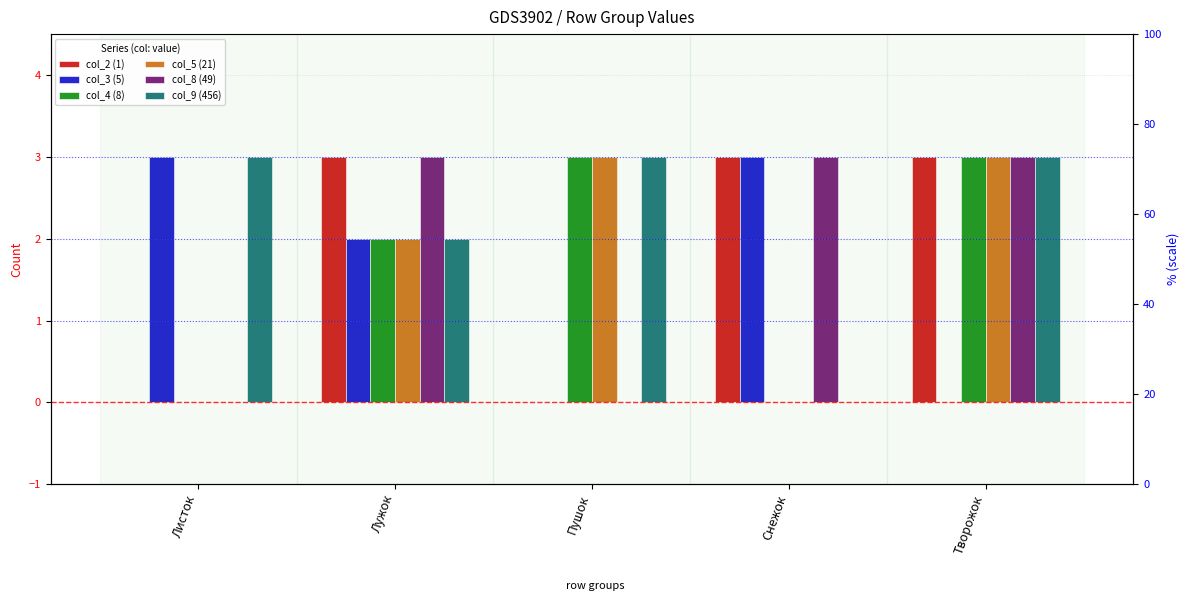

Which series has the largest range (max minus min)?

col_2 (1)